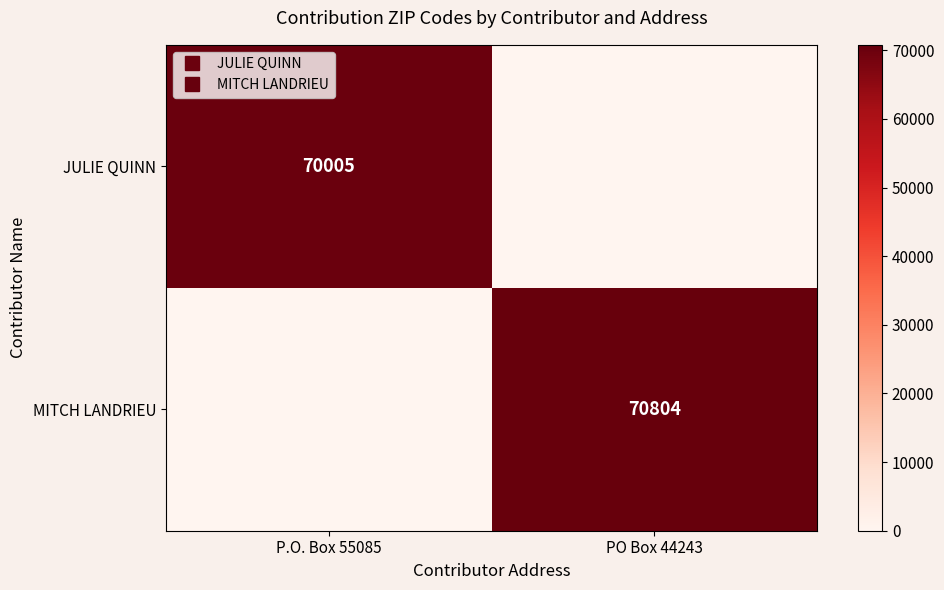

Which series changed the most between P.O. Box 55085 and PO Box 44243?

MITCH LANDRIEU